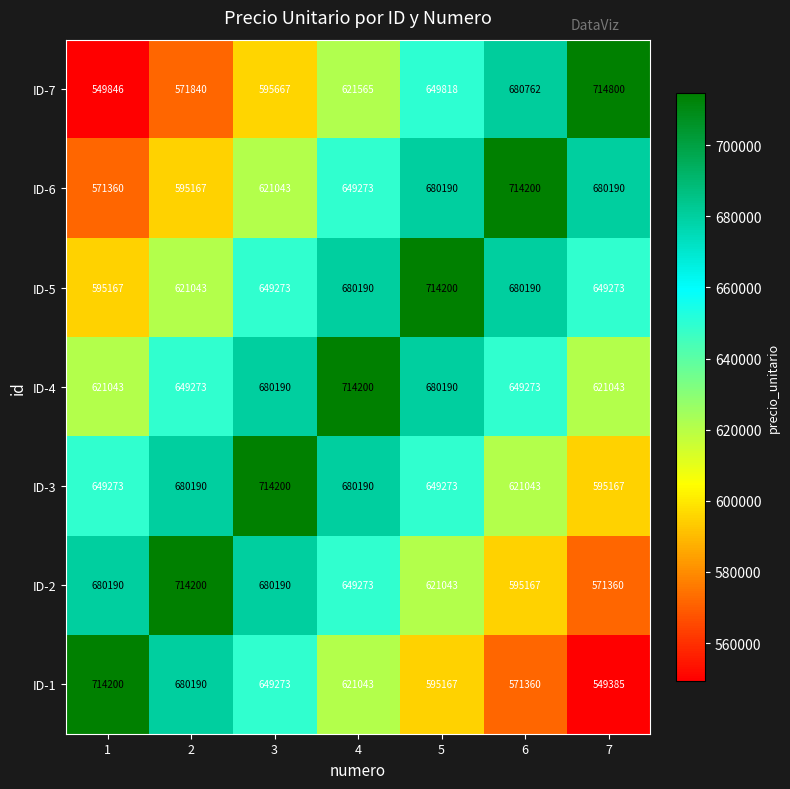

Which label corresponds to the smallest value in the chart?

7